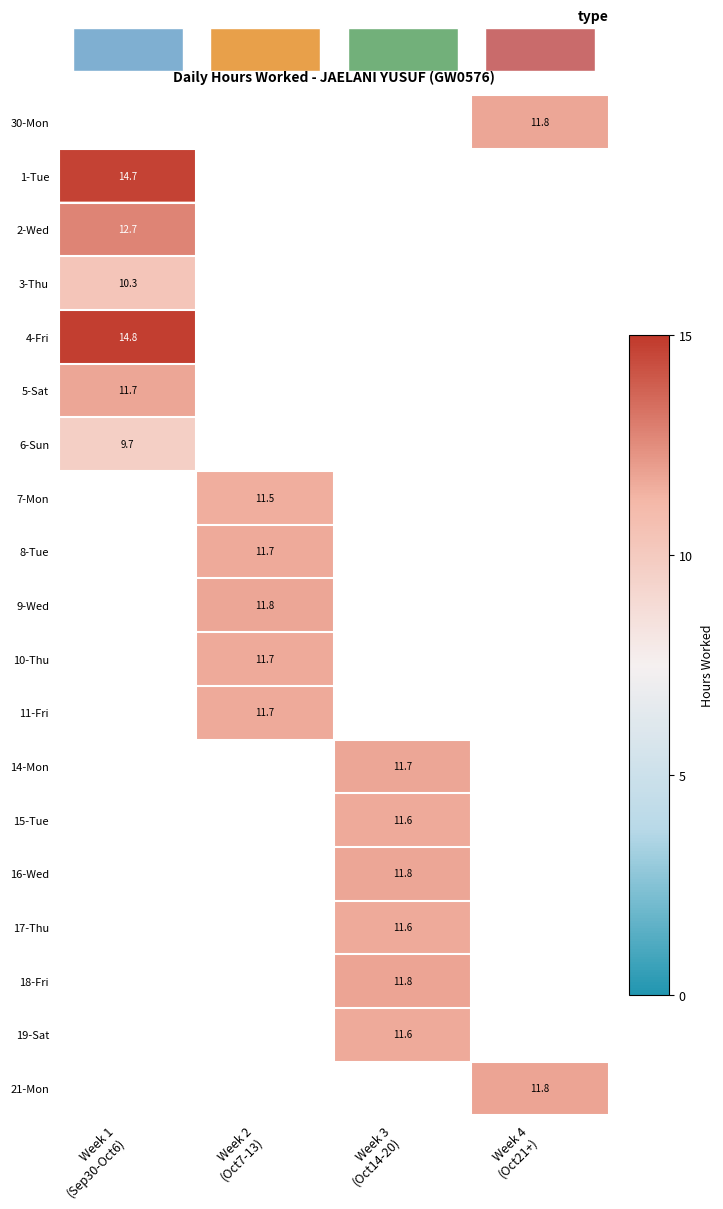

How many categories are shown in the chart?

4